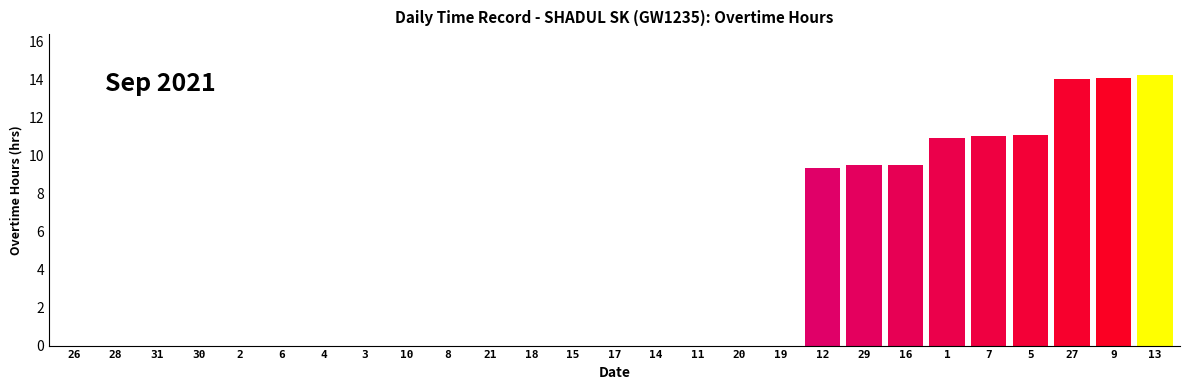

What is the change in value from 21 to 7?

+11.0